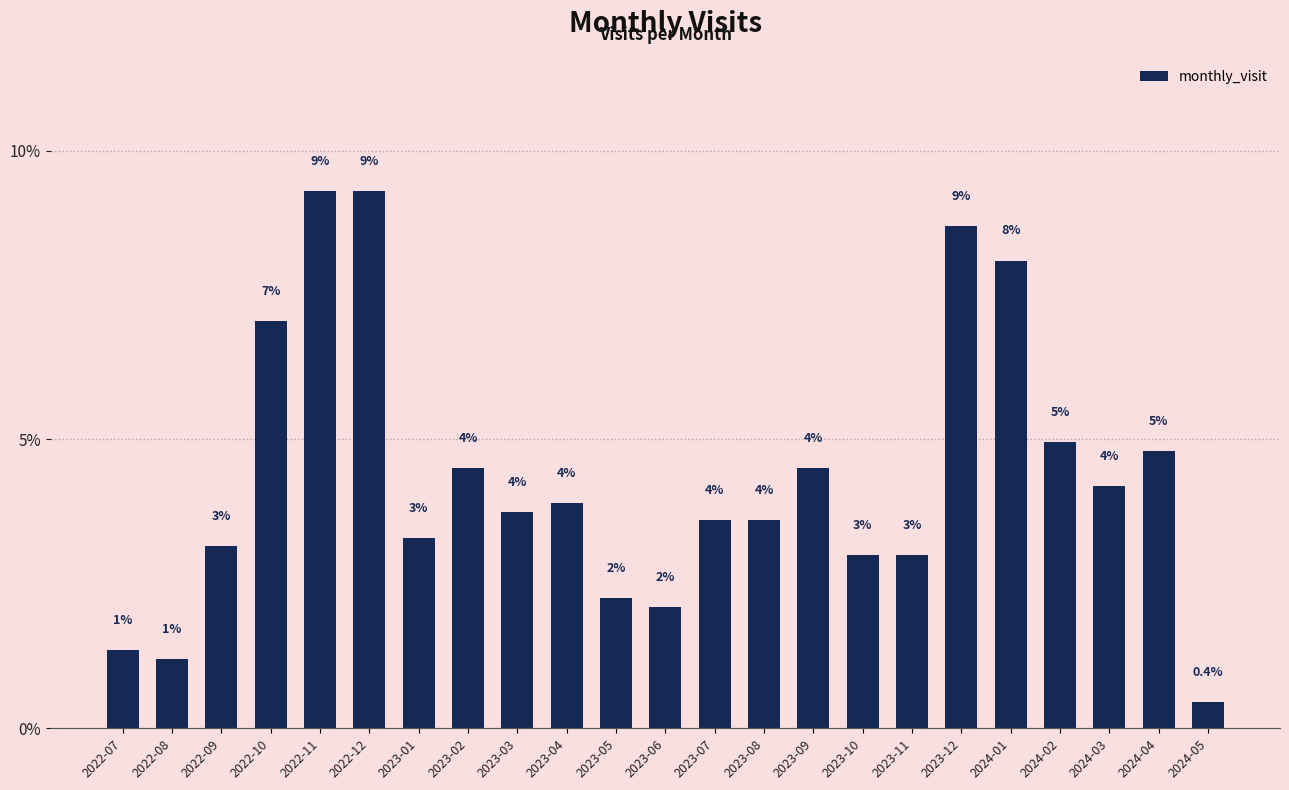

How many bars are there in total?

23